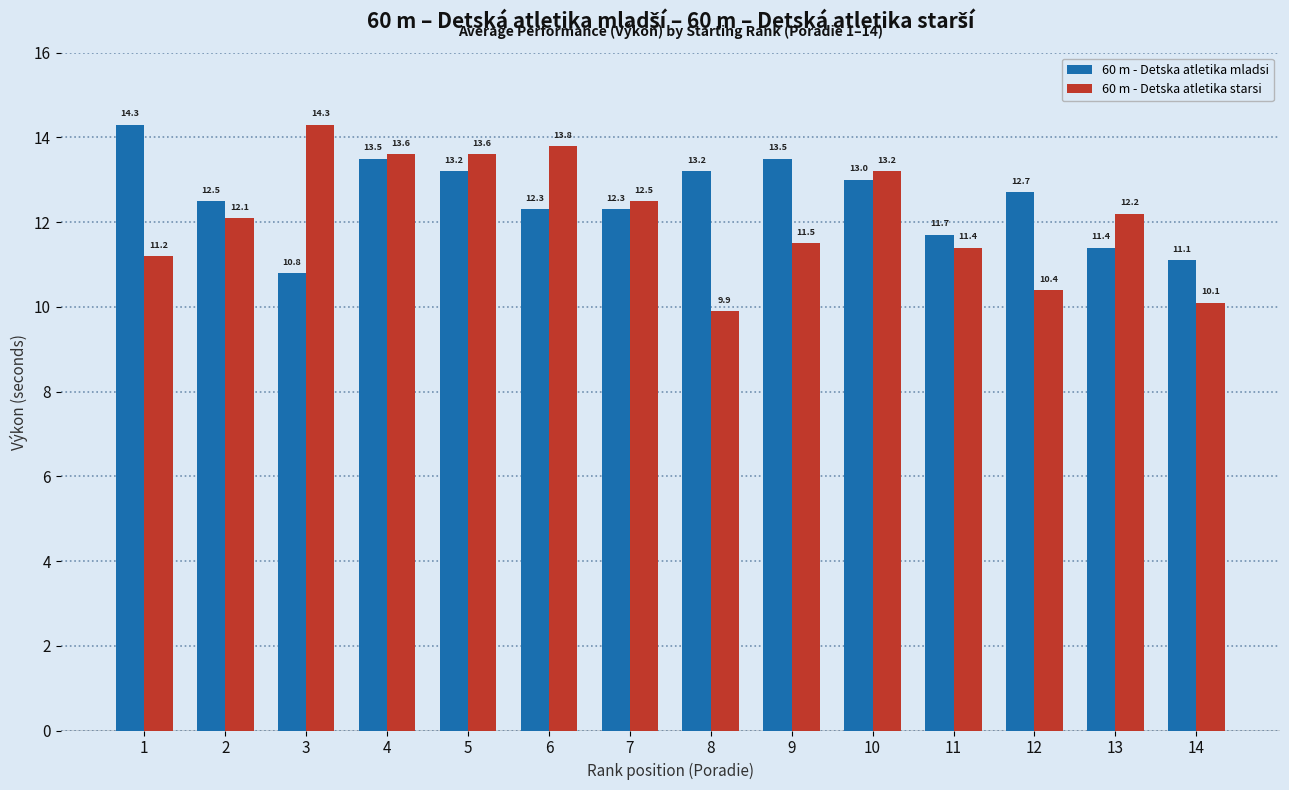

What is the difference between the maximum and minimum values in the 60 m - Detska atletika starsi series?

4.4